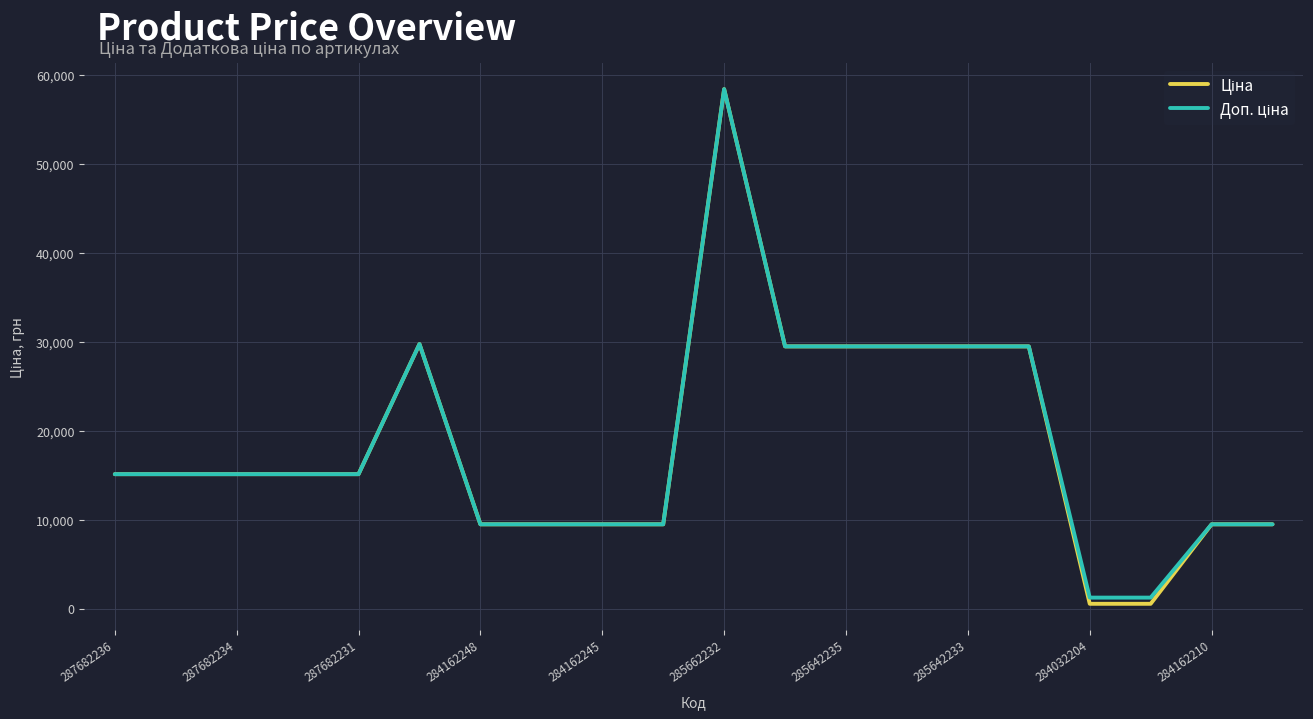

At how many categories does at least one series exceed 30605?

1